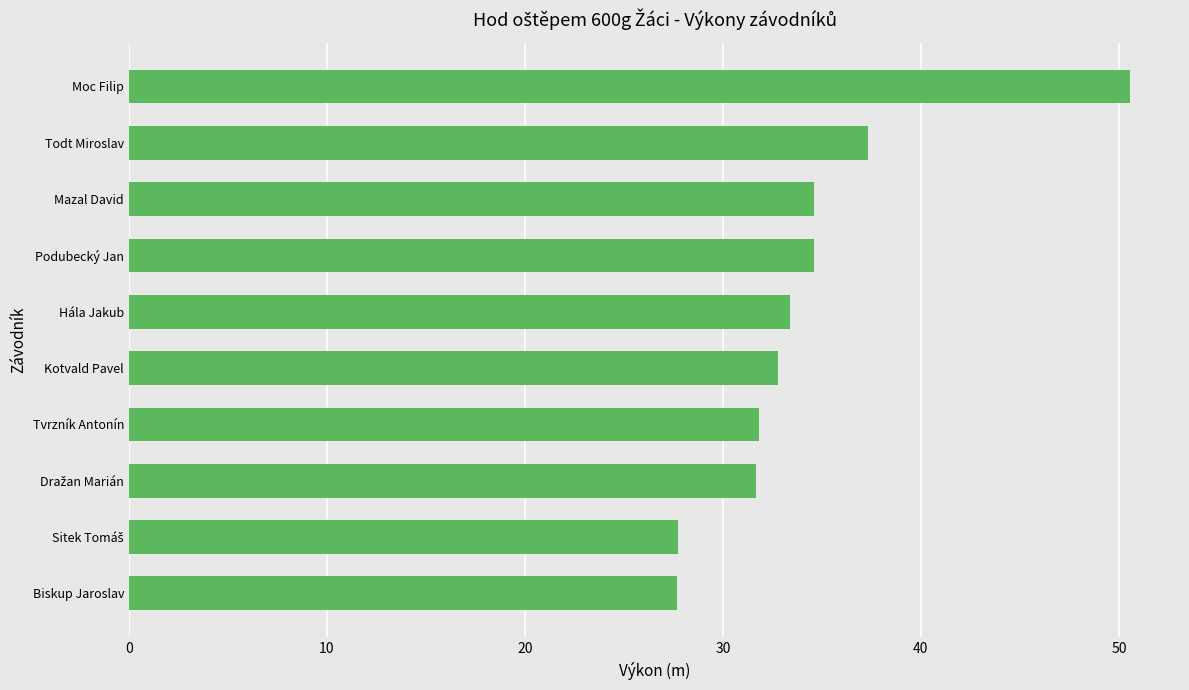

What is the sum of all values?

342.2